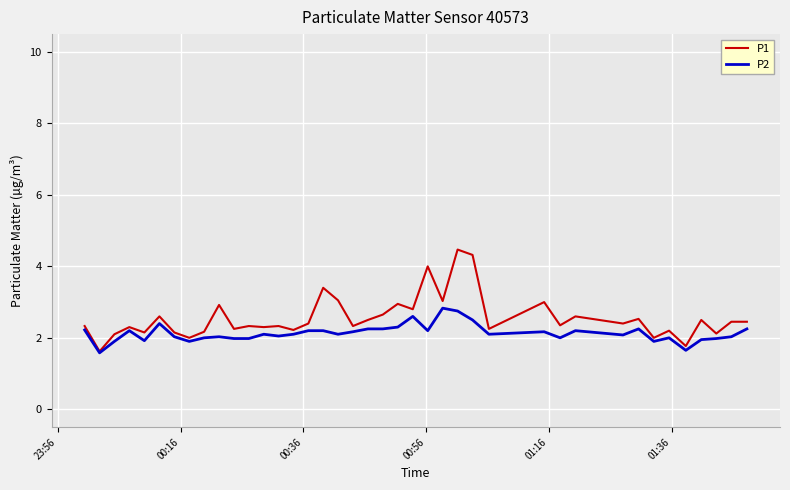

Which series has the largest range (max minus min)?

P1